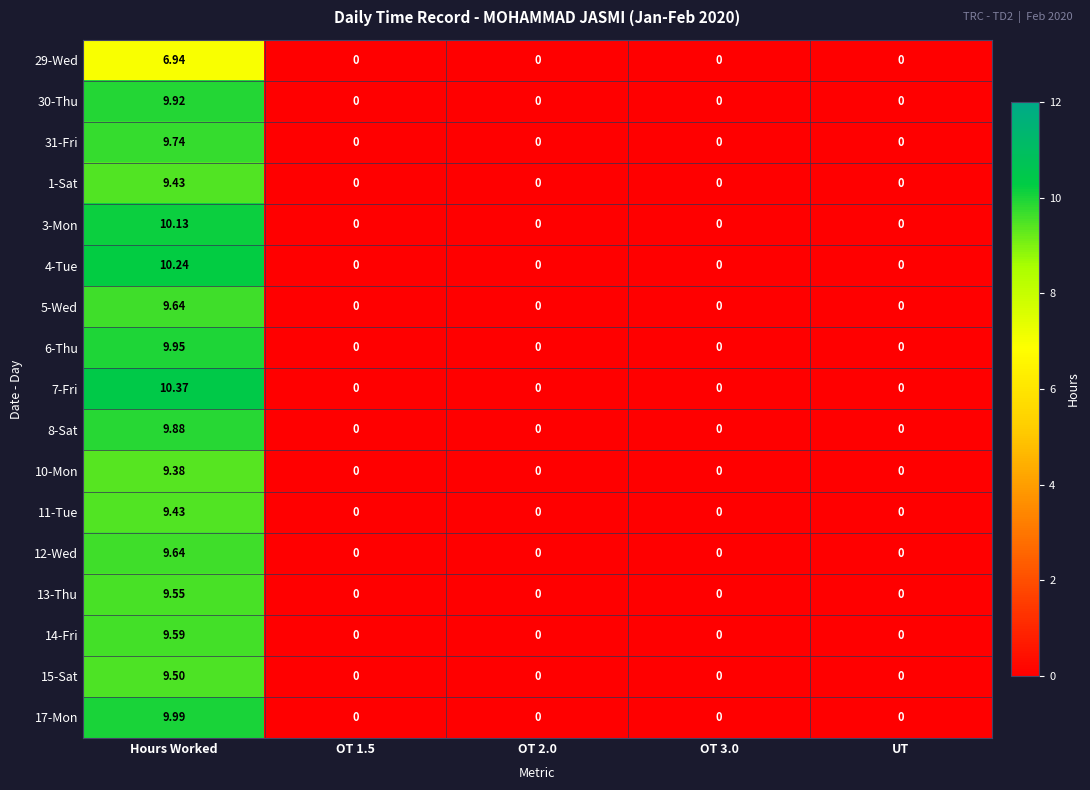

Which category has the highest value in the 7-Fri series?

Hours Worked